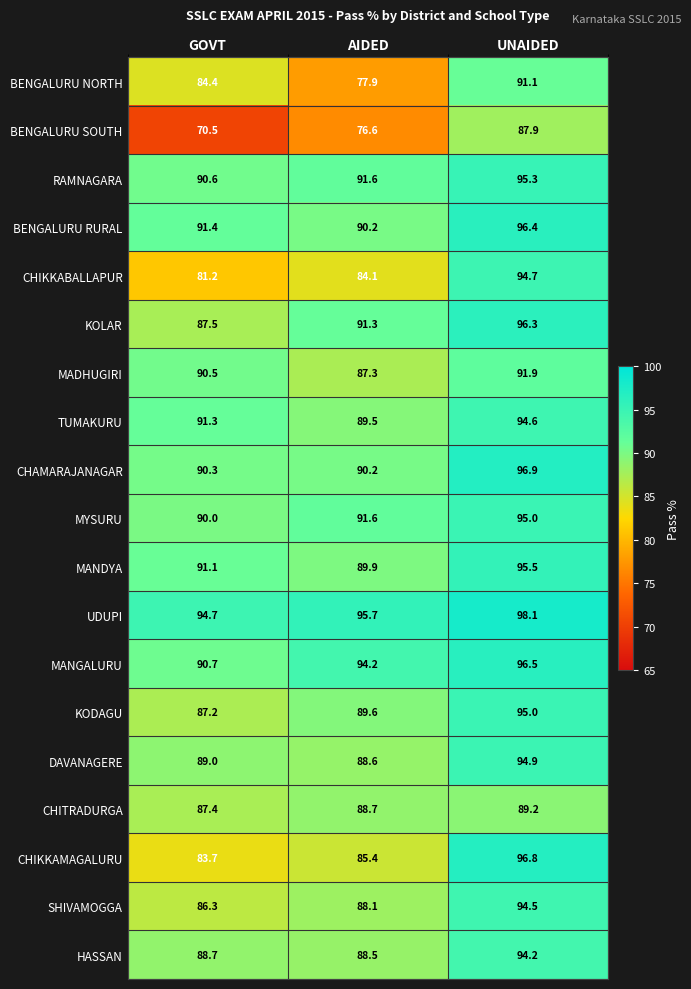

True or false: MANDYA has a value of 27.4 at UNAIDED.

False